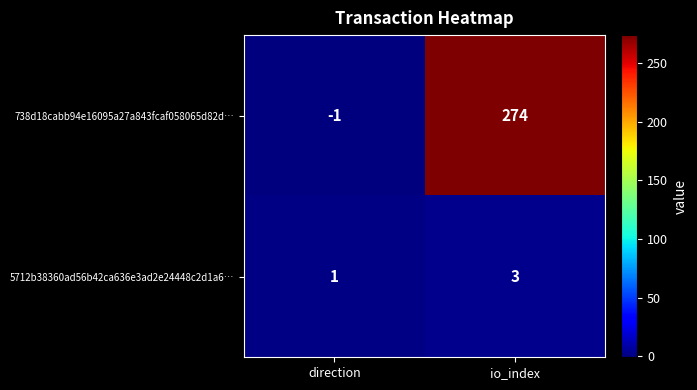

What is the approximate value of 5712b38360ad56b42ca636e3ad2e24448c2d1a6… at io_index?

3